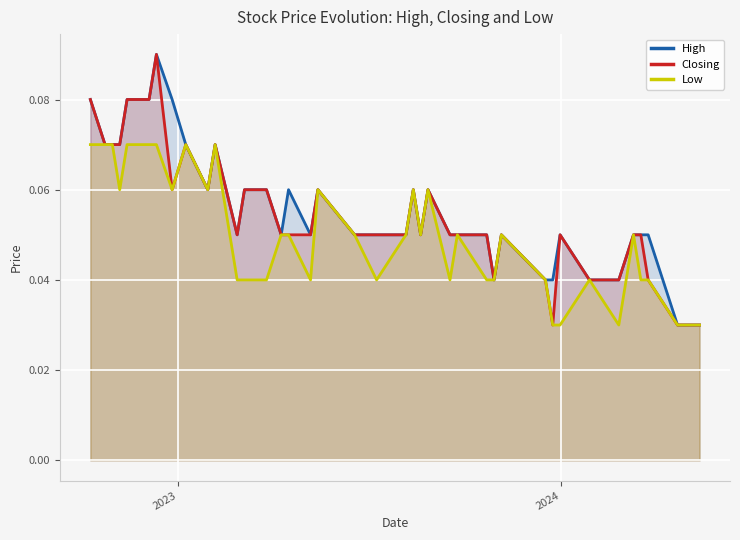

What are all the series names shown in the legend?

High, Closing, Low